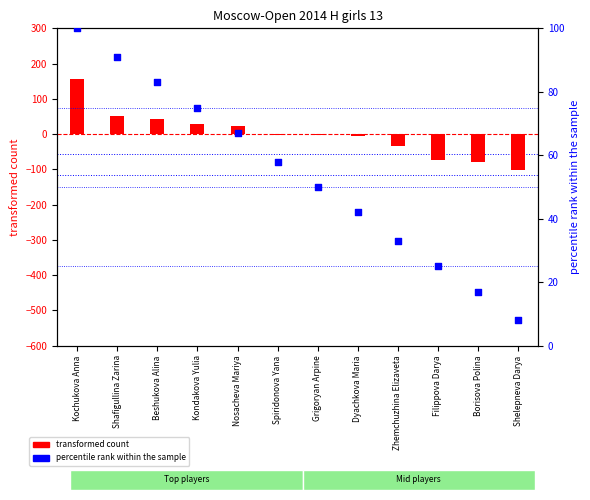

Which series has the largest total across all categories?

percentile rank within the sample